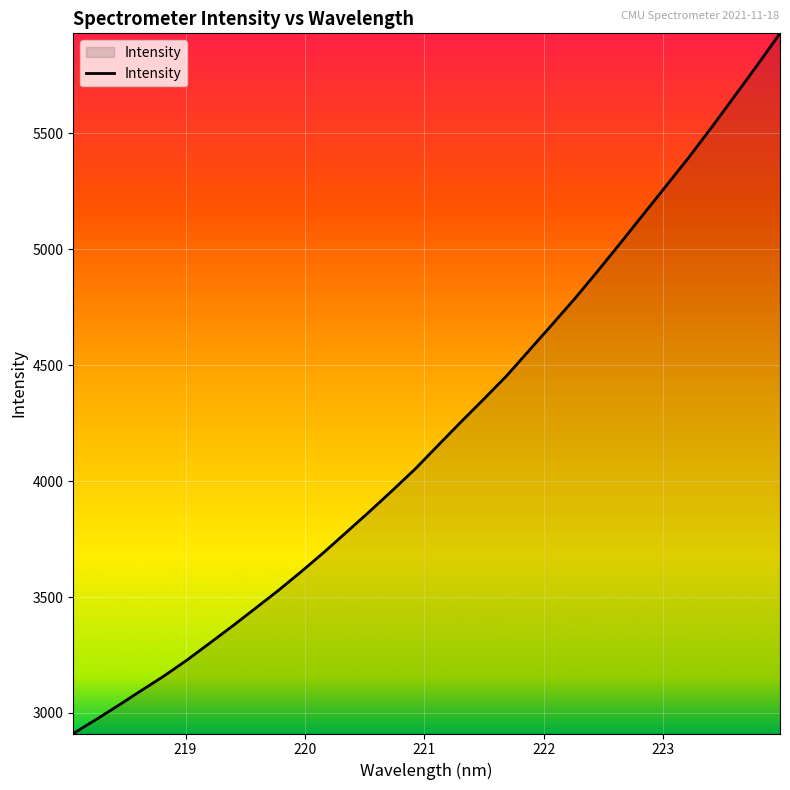

What is the greatest value displayed?

5932.1